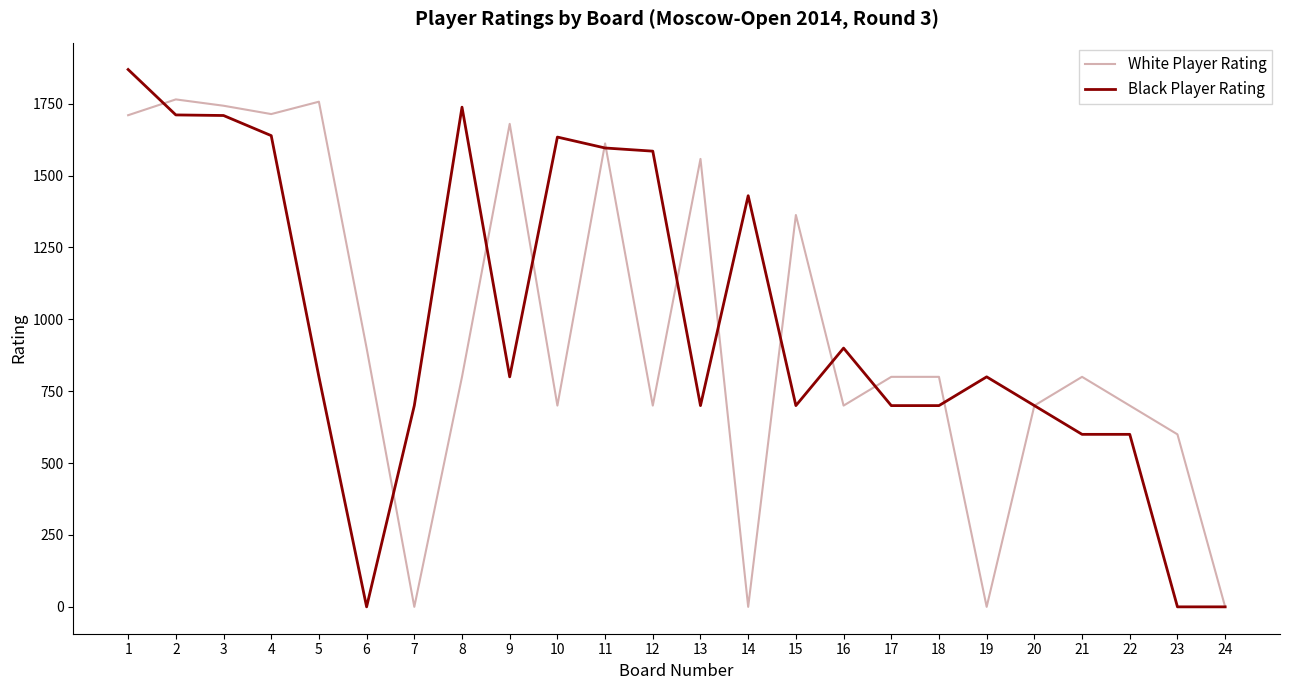

Which series has the largest range (max minus min)?

Black Player Rating